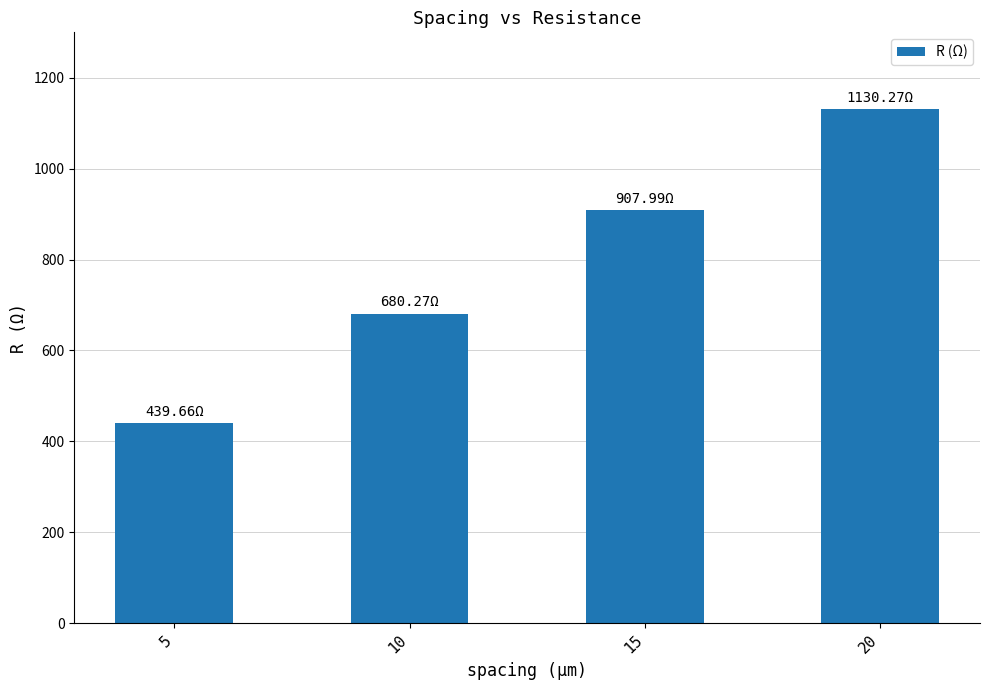

What is the difference between the maximum and second lowest values?

450.0